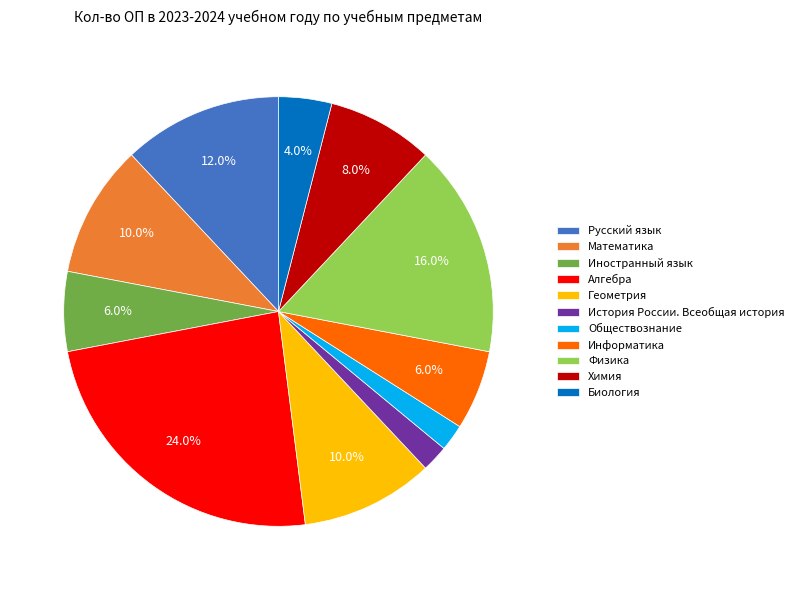

The Химия slice represents 8% of the pie. True or false?

True